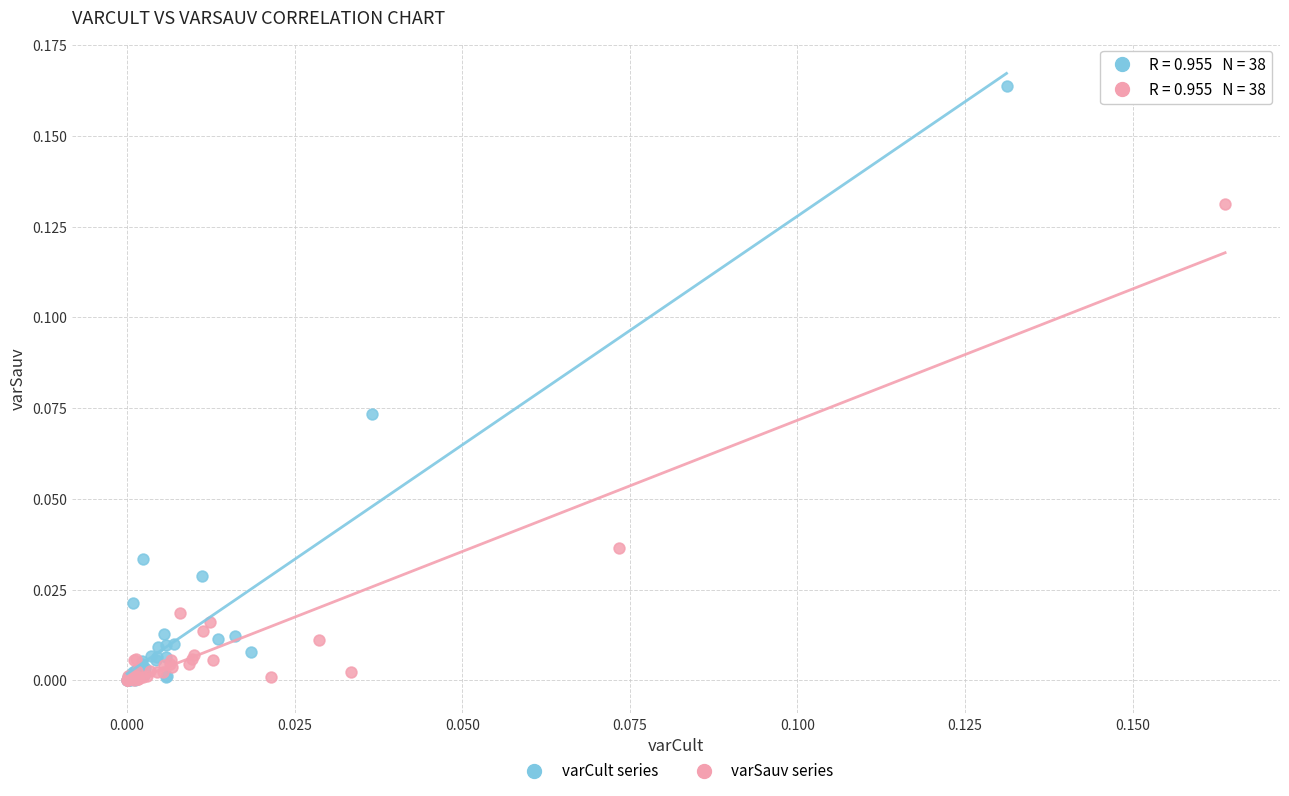

Which series contains the highest Y value?

varCult series